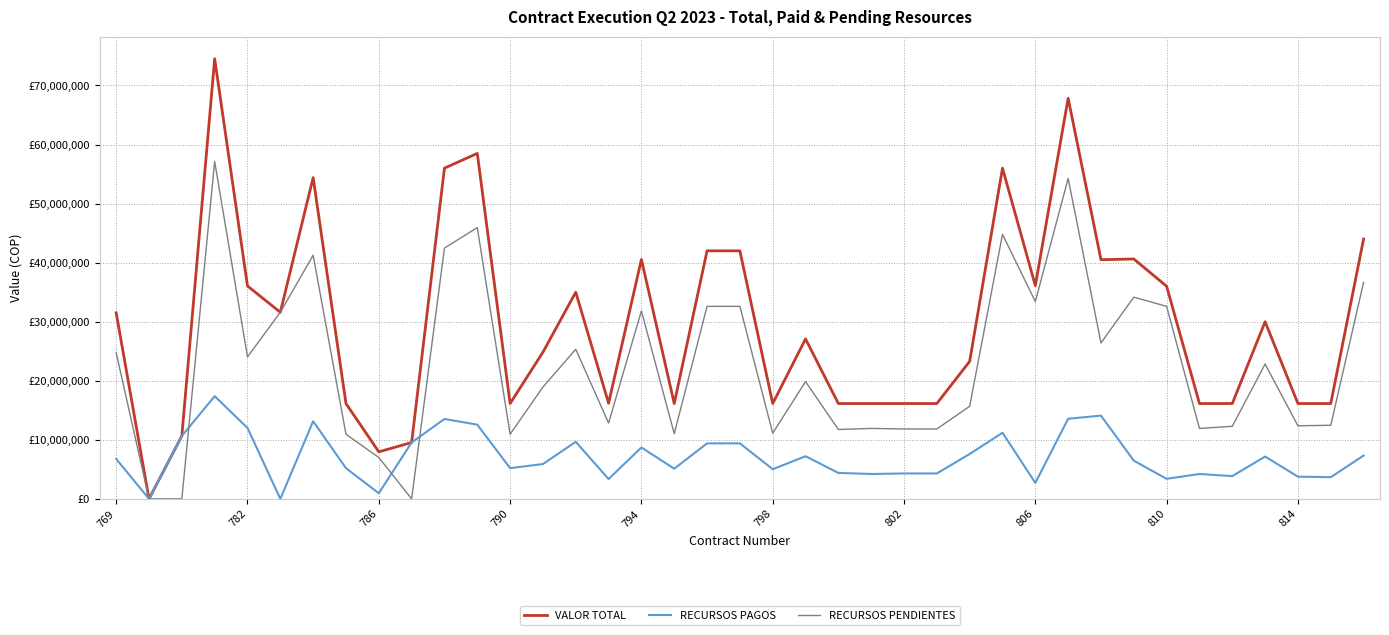

Which series has the largest total across all categories?

VALOR TOTAL